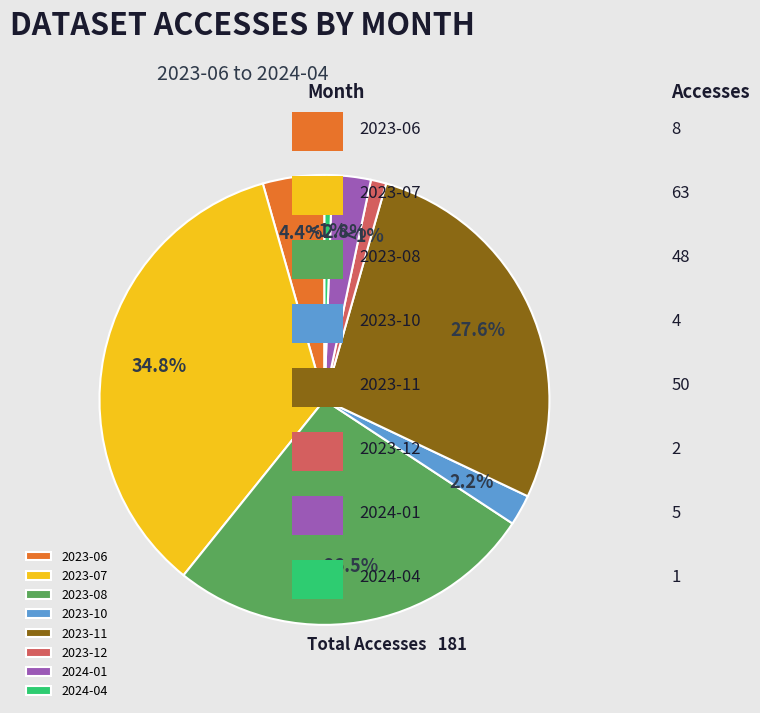

Does any single category account for the majority?

No